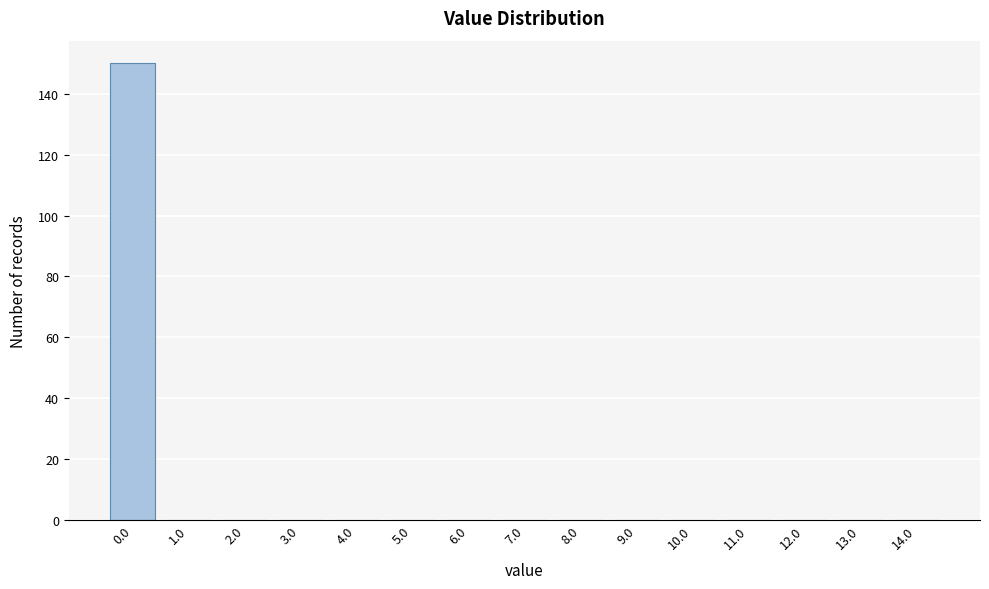

Reading right to left, list all the values displayed in this chart.

14.0=0	13.0=0	12.0=0	11.0=0	10.0=0	9.0=0	8.0=0	7.0=0	6.0=0	5.0=0	4.0=0	3.0=0	2.0=0	1.0=0	0.0=150